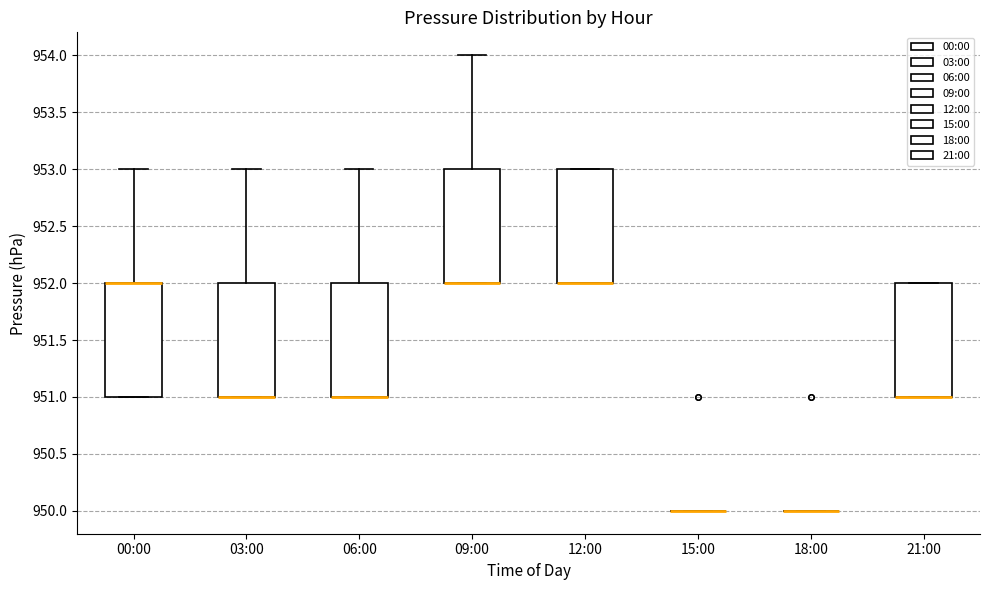

Reading left to right, transcribe this box plot: for each box, give where its median line is, the range the box spans, and where its two whiskers end, as read against the y-axis. The values are not printed on the chart, so give them approximately, as read against the axis.

00:00: median 952 (drawn on the box's upper edge), box 951 to 952, whiskers 951 to 953
03:00: median 951 (drawn on the box's lower edge), box 951 to 952, whiskers 951 to 953
06:00: median 951 (drawn on the box's lower edge), box 951 to 952, whiskers 951 to 953
09:00: median 952 (drawn on the box's lower edge), box 952 to 953, whiskers 952 to 954
12:00: median 952 (drawn on the box's lower edge), box 952 to 953, whiskers 952 to 953
15:00: box collapsed to a line at 950, whiskers 950 to 950
18:00: box collapsed to a line at 950, whiskers 950 to 950
21:00: median 951 (drawn on the box's lower edge), box 951 to 952, whiskers 951 to 952